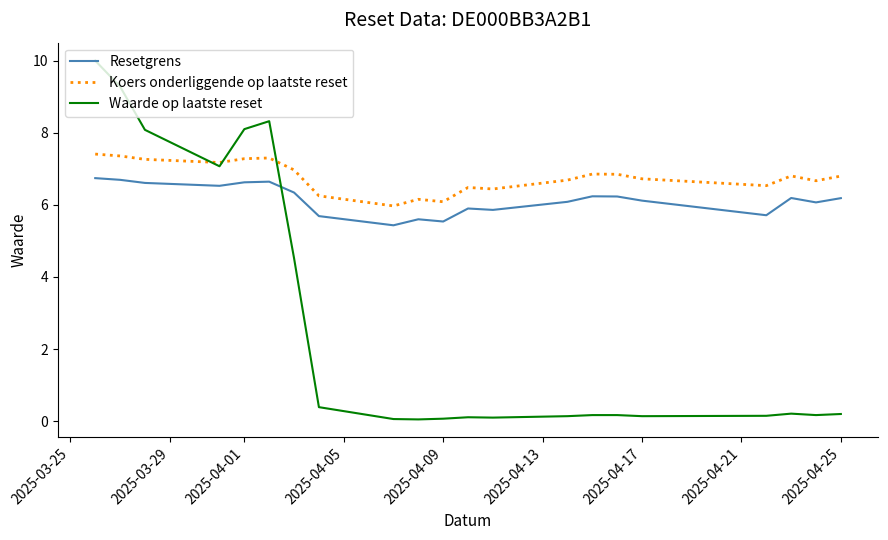

What is the maximum value shown in the chart?

10.0